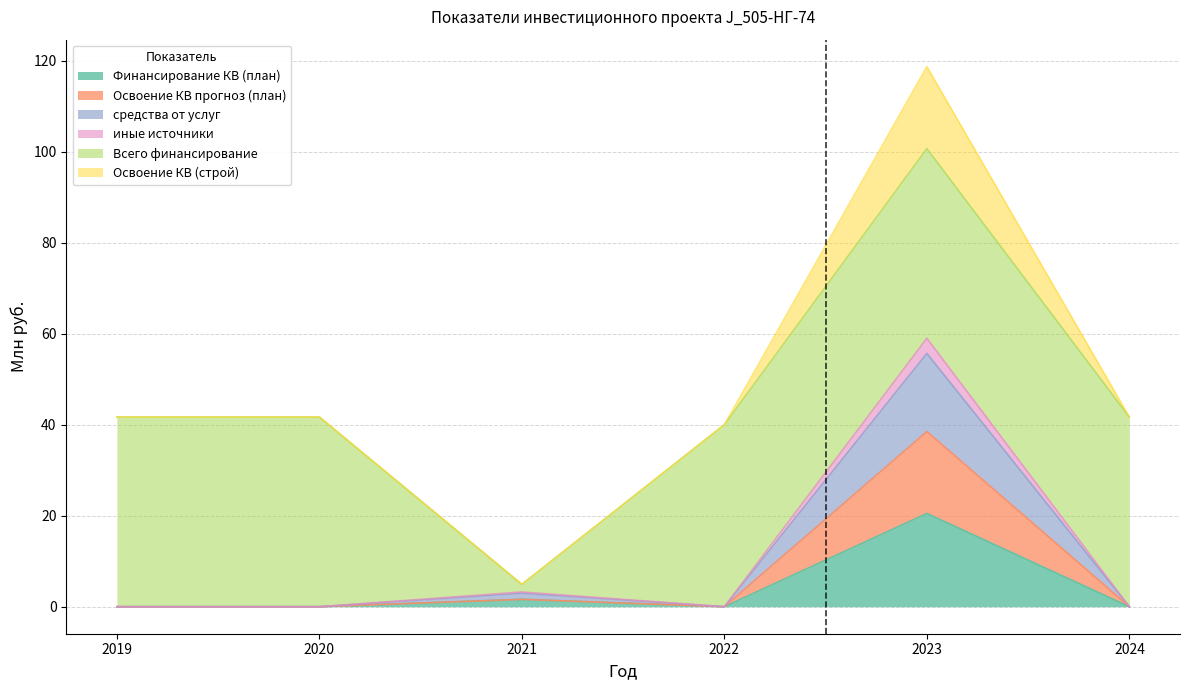

How many values in Финансирование КВ (план) are above zero?

2